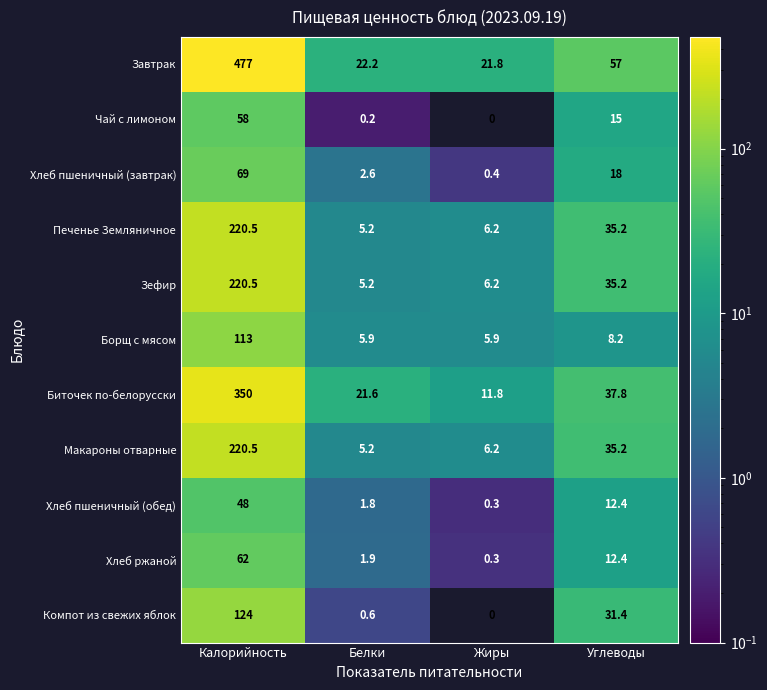

List the labels in order of Зефир value, smallest first.

Белки, Жиры, Углеводы, Калорийность